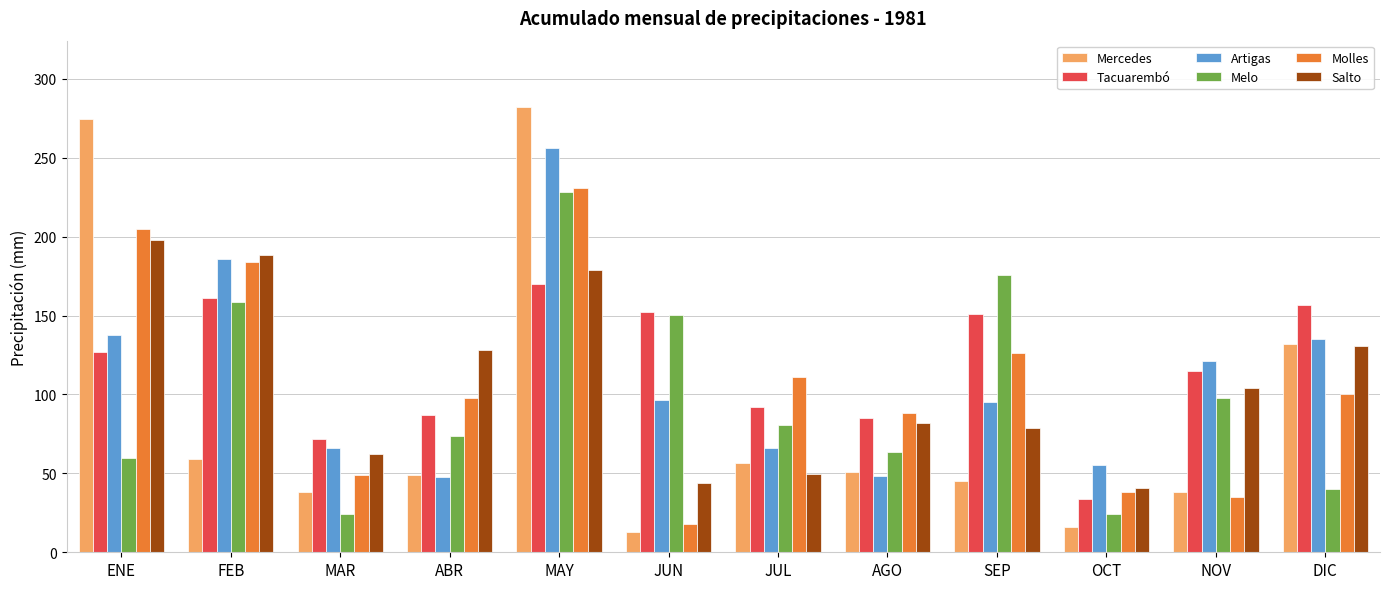

What is the sum of the Tacuarembó values at MAR and ENE?

199.0